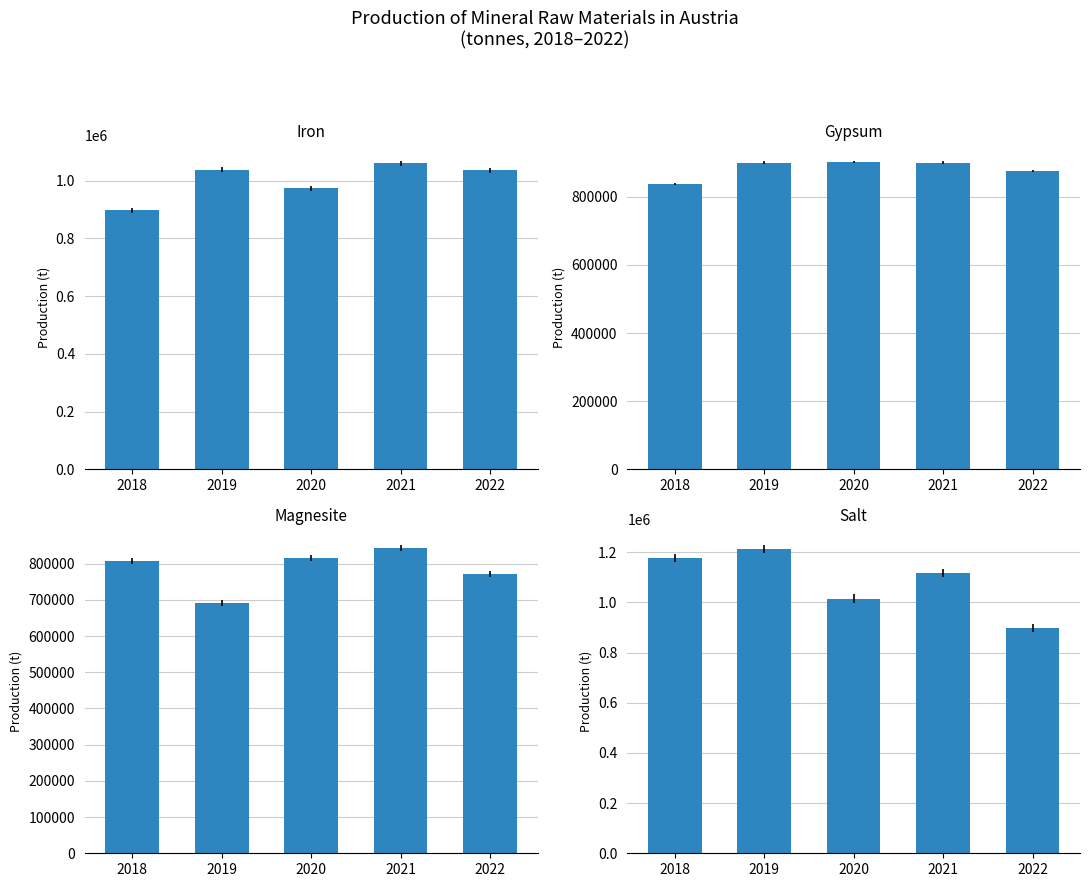

Which category has the highest value across all series?

2019